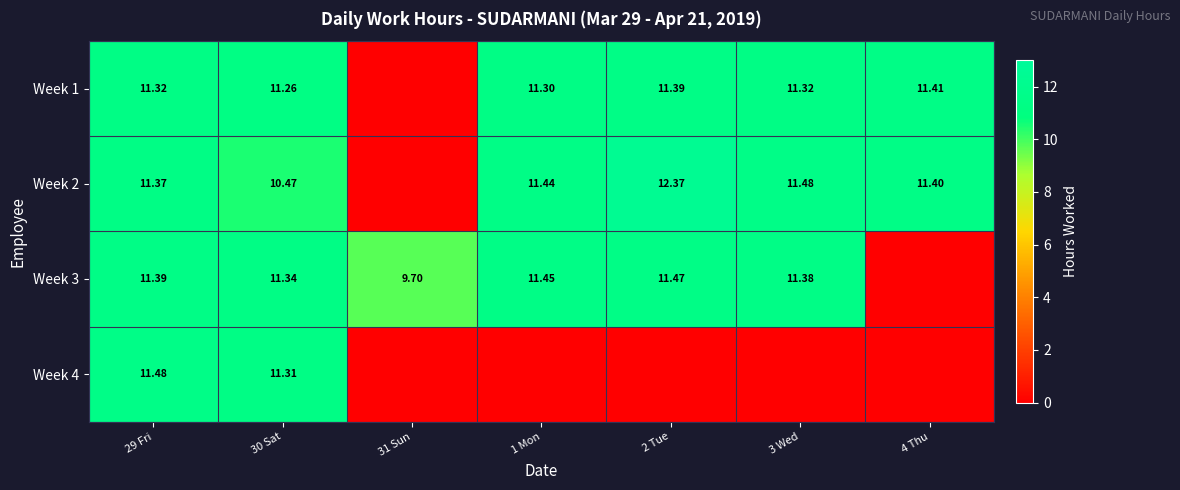

Where does the Week 1 series first go above 11?

29 Fri